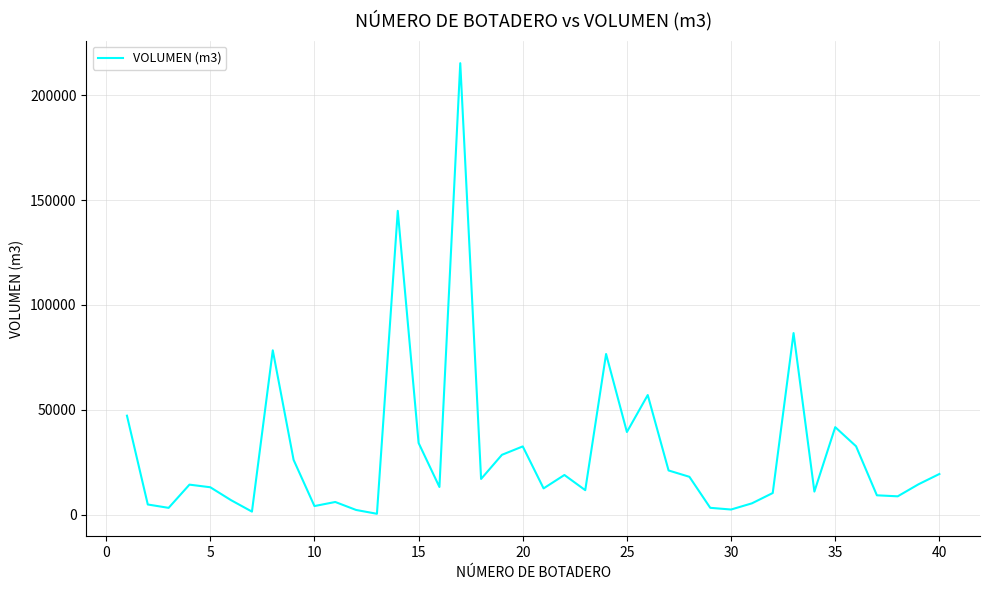

What is the minimum value shown in the chart?

470.1